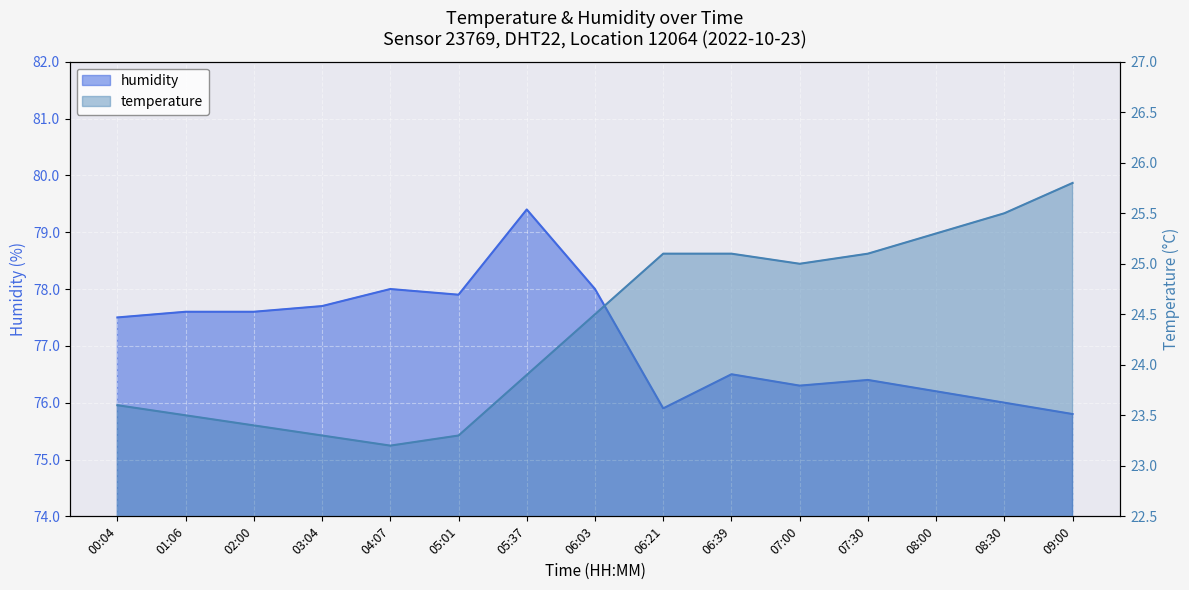

True or false: temperature has more than 1 interior local peaks.

False